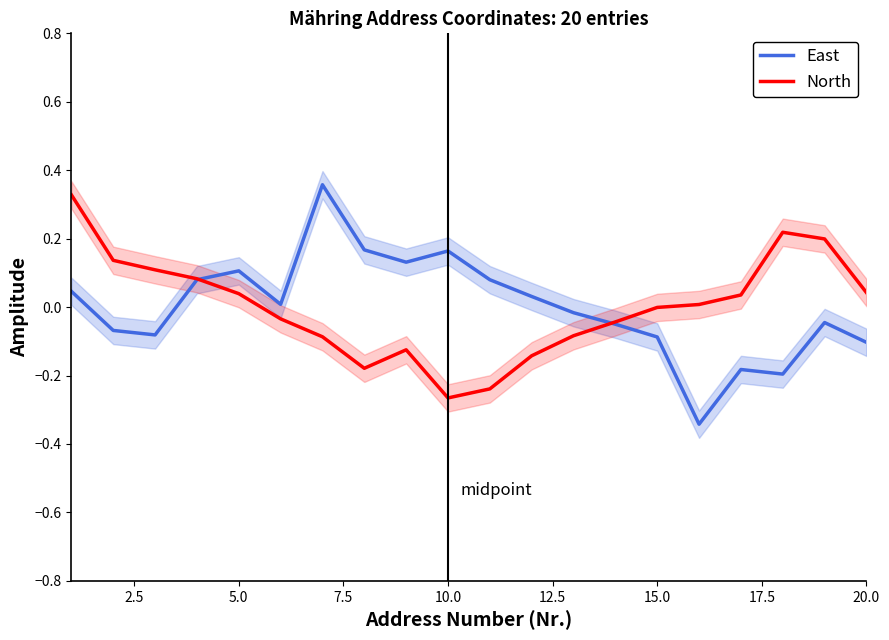

The North series shows -0.0 at 15.0. True or false?

True